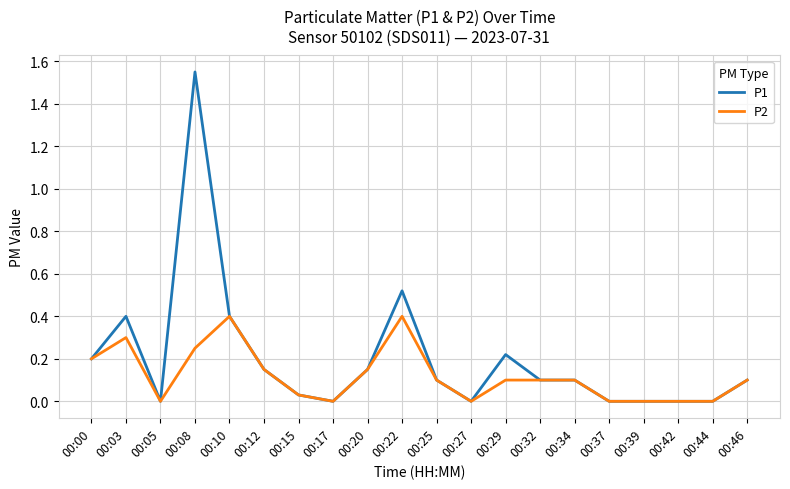

Which series has the largest range (max minus min)?

P1